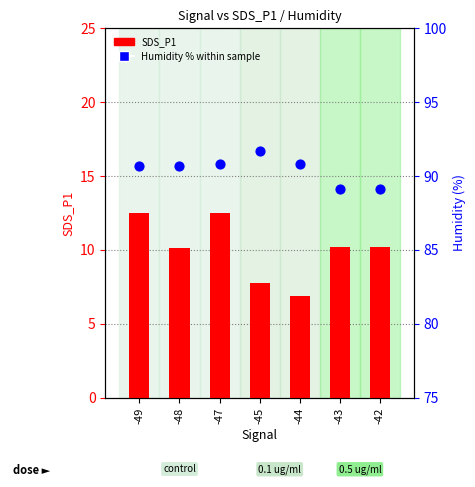

What is the total value across all series at -43?

99.3